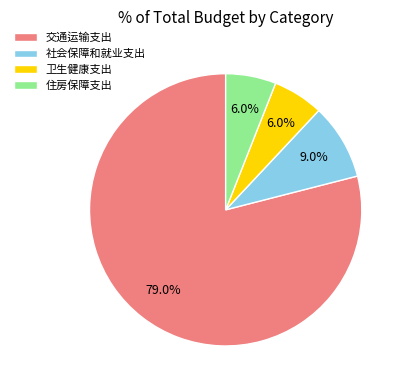

Is 交通运输支出 the majority of the pie?

Yes